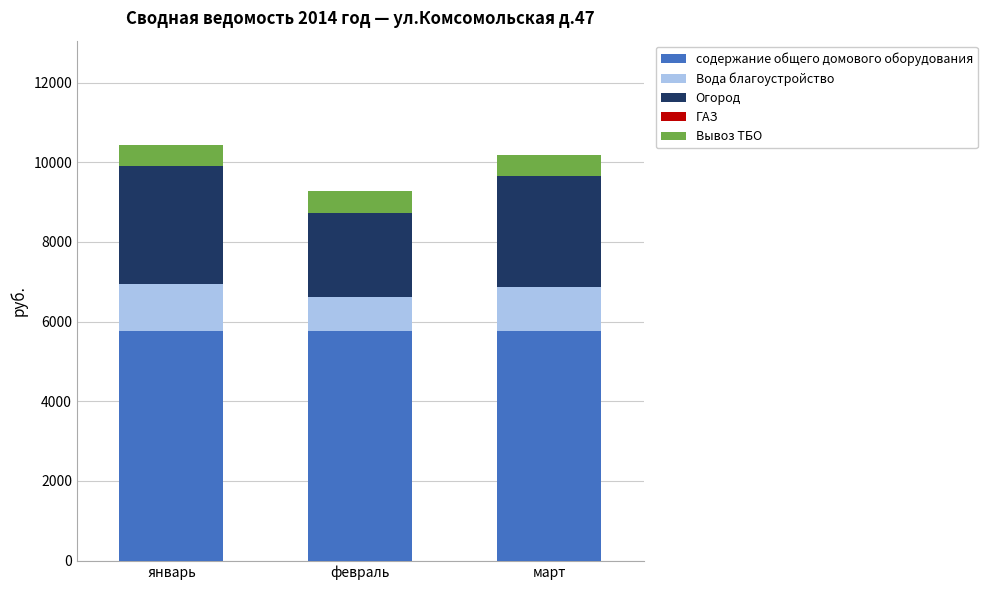

Reading left to right, list the values for the содержание общего домового оборудования series.

5768.3	5768.3	5768.3